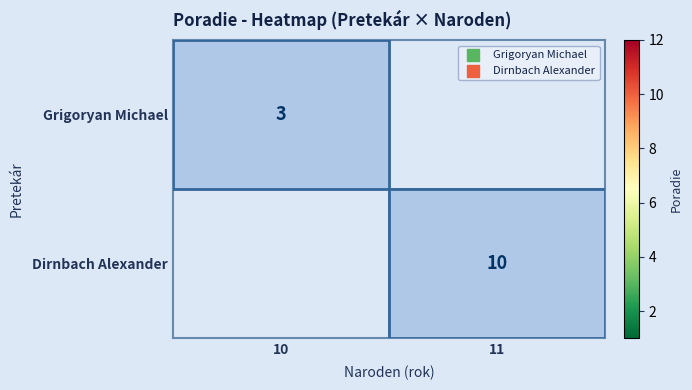

Is the value of Grigoryan Michael at 10 greater than the value of Dirnbach Alexander at 11?

No